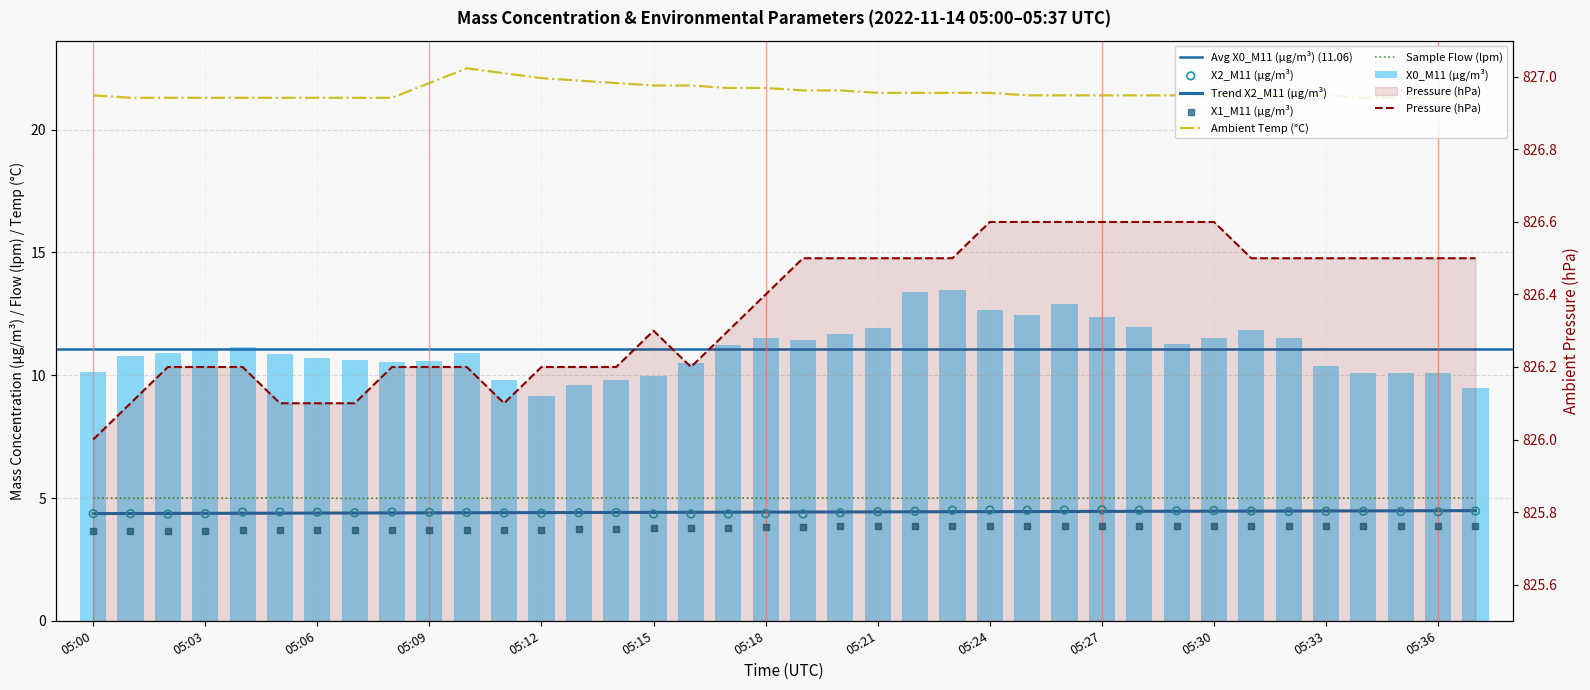

What is the total value across all series at 05:07?

871.1